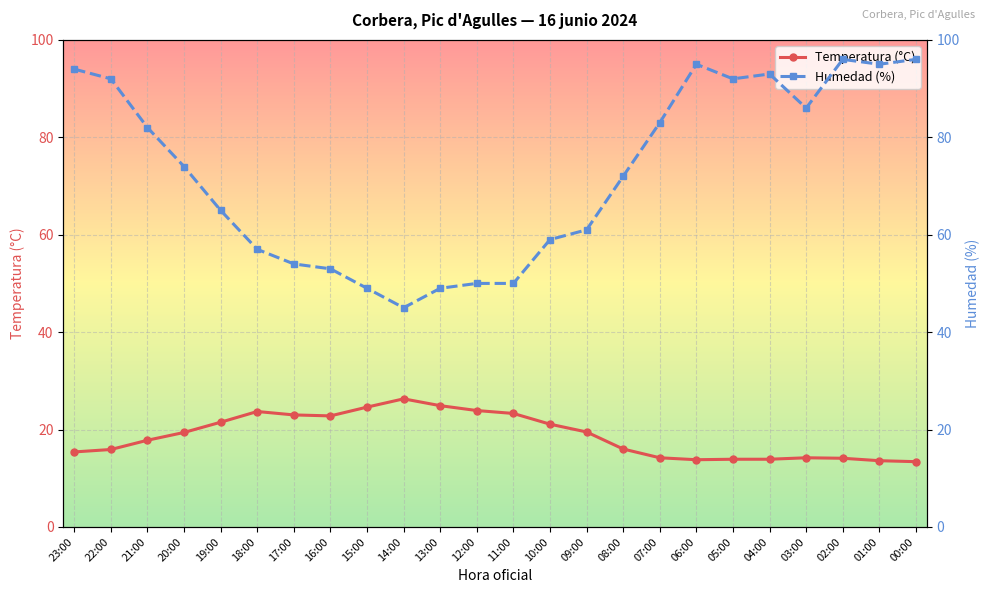

Which label corresponds to the smallest value in the chart?

00:00